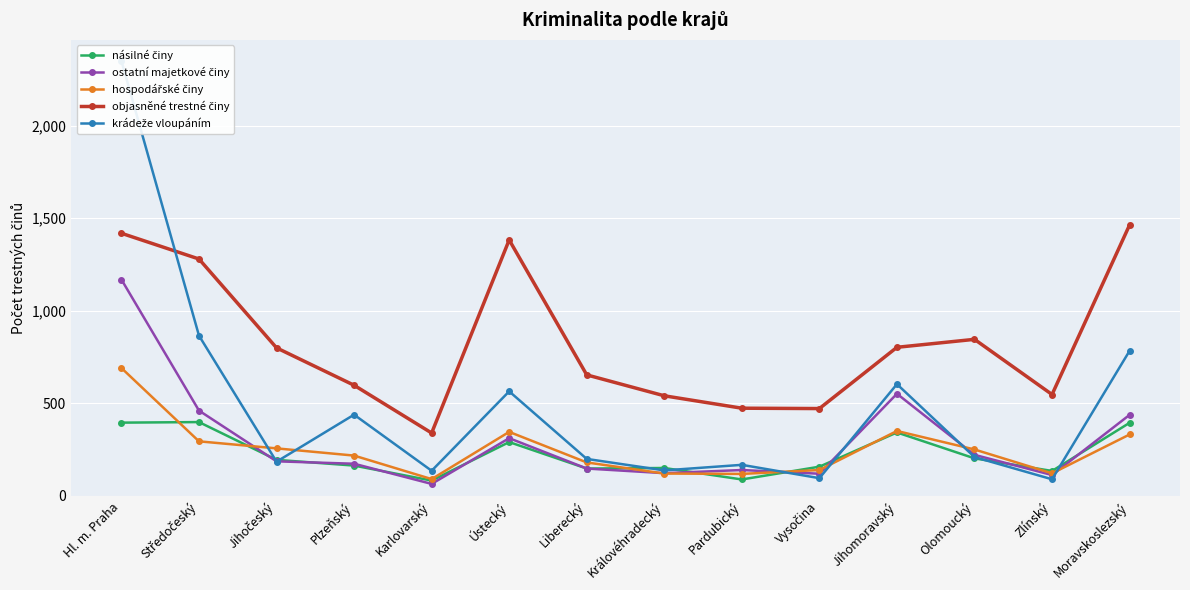

At which category does ostatní majetkové činy reach its first local peak?

Ústecký